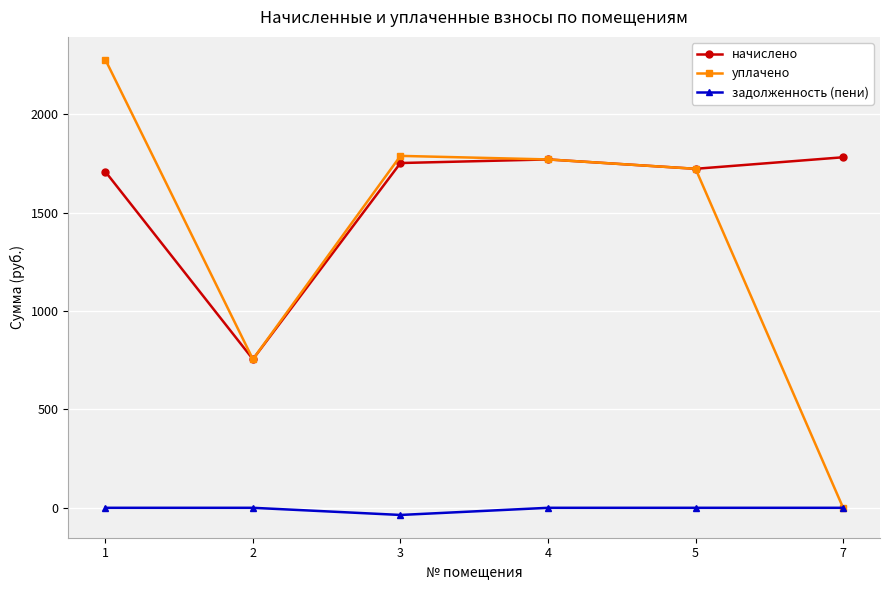

The value of задолженность (пени) at 7 is 0.0. True or false?

True